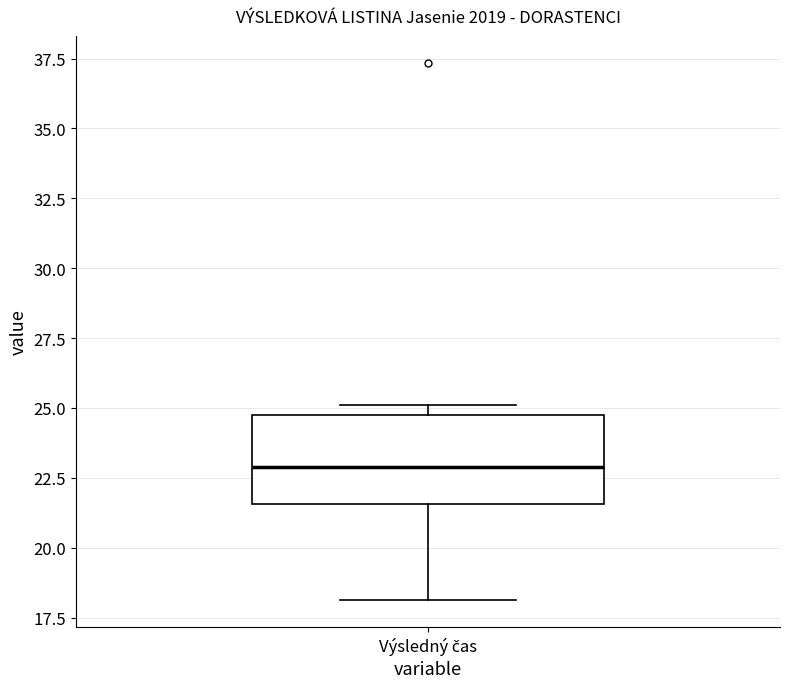

Read this box plot against the y-axis: the position of the median line, the range covered by the box, and the ends of both whiskers. The values are not printed on the chart, so give them approximately, as read against the axis.

median 23.0, box 21.5 to 24.5, whiskers 18.0 to 25.0